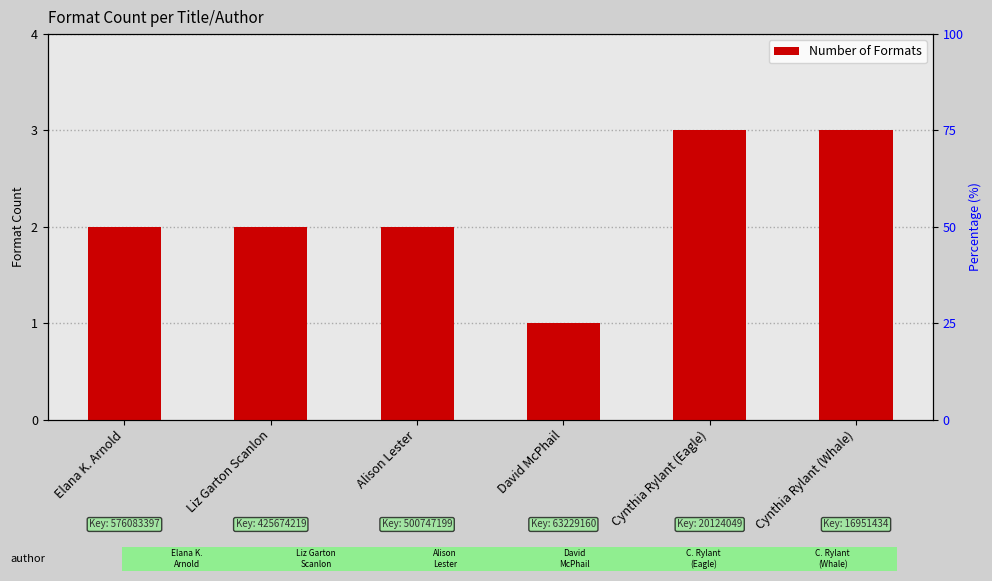

How many values are below 2?

1